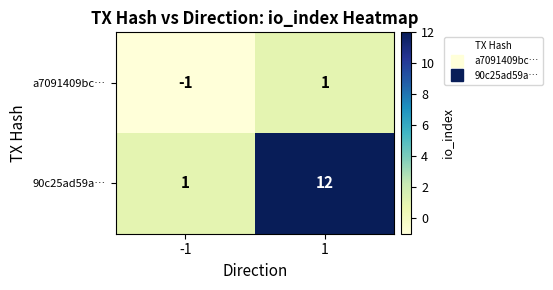

List the series in order of their overall mean, highest first.

90c25ad59a…, a7091409bc…